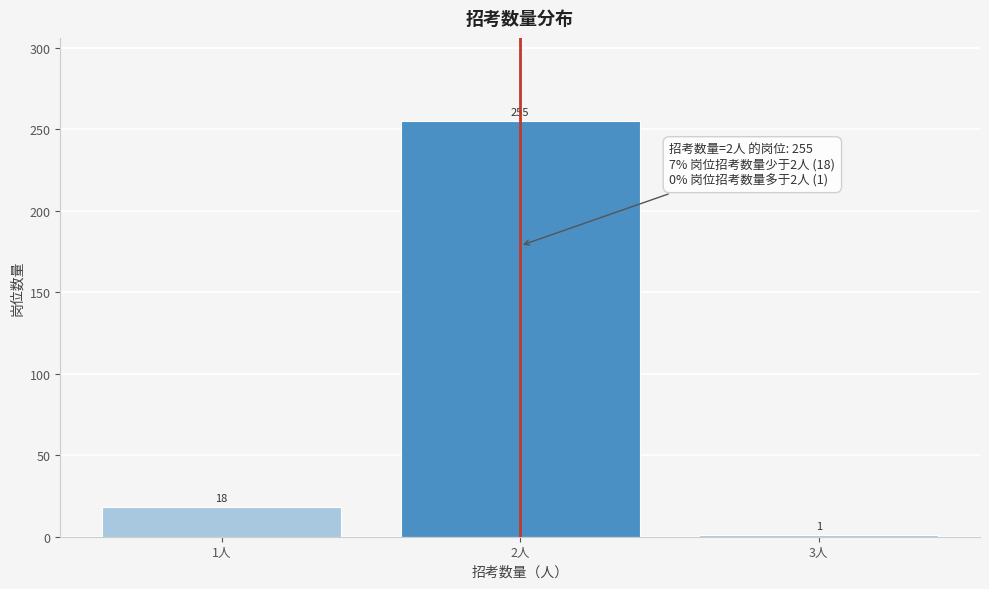

Reading left to right, list all the values displayed in this chart.

18	255	1